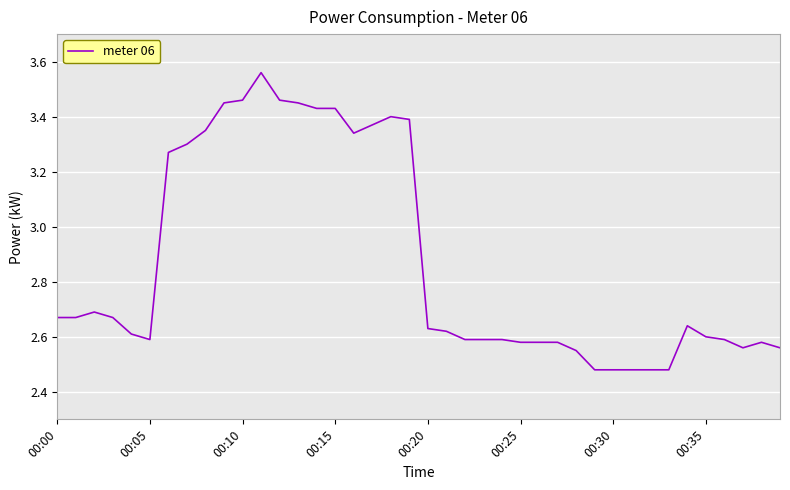

What is the difference between the maximum and minimum values?

1.1